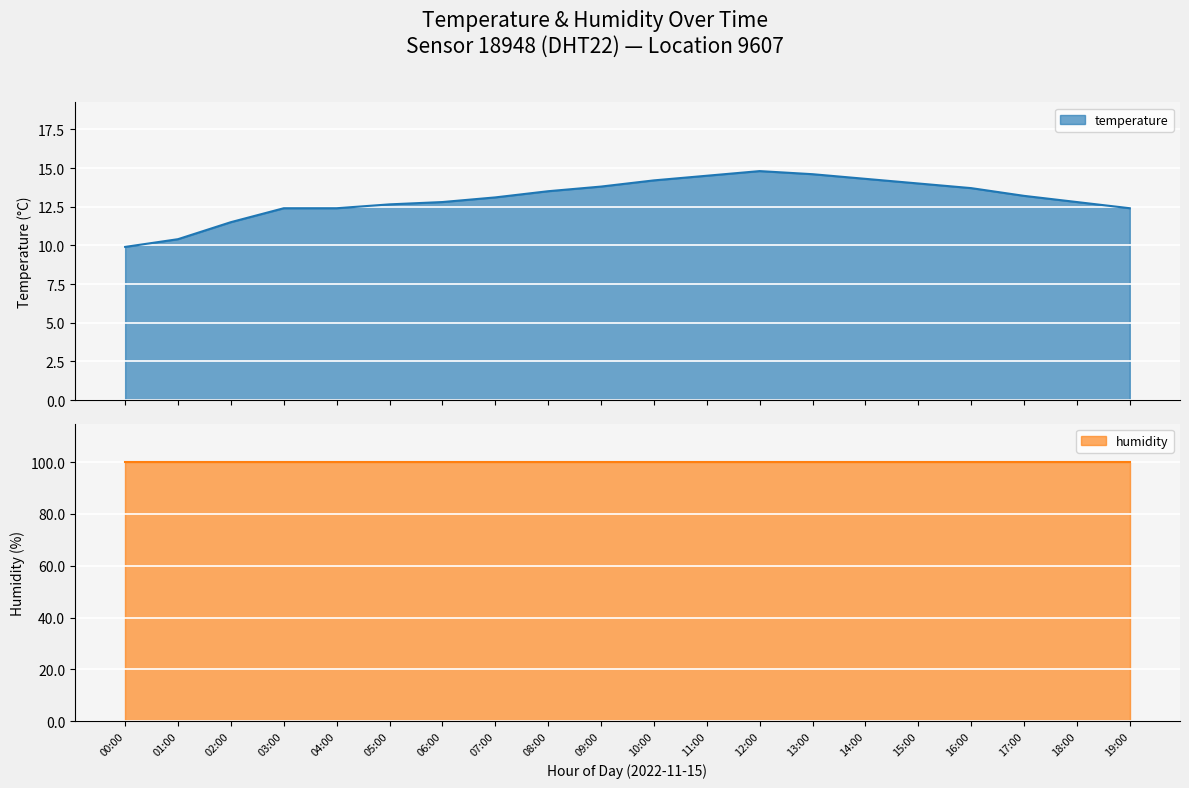

What is the lowest value of the temperature series?

9.9